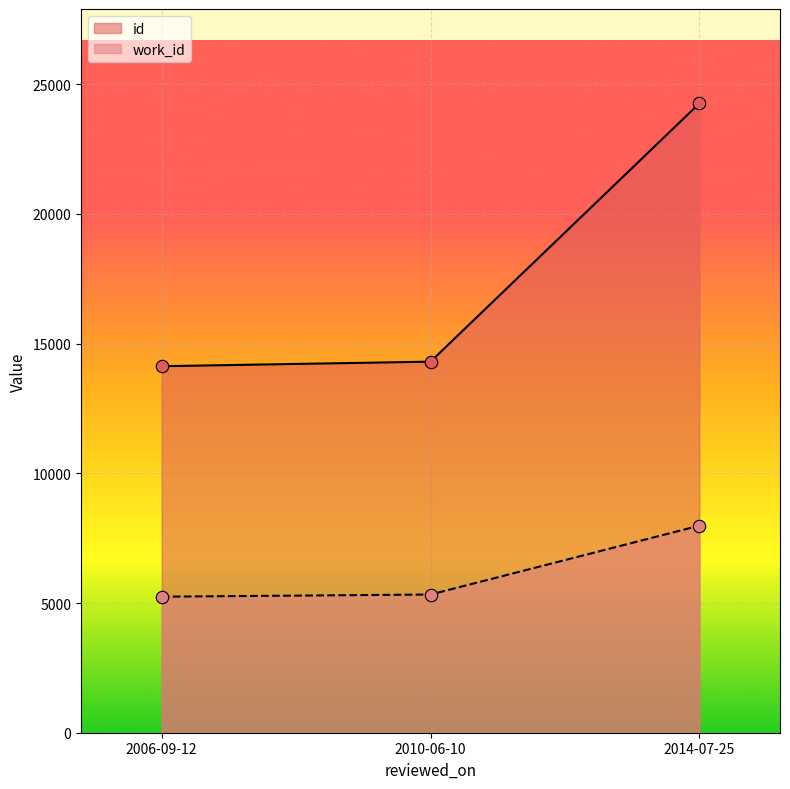

Is the value of id at 2014-07-25 greater than the value of work_id at 2010-06-10?

Yes